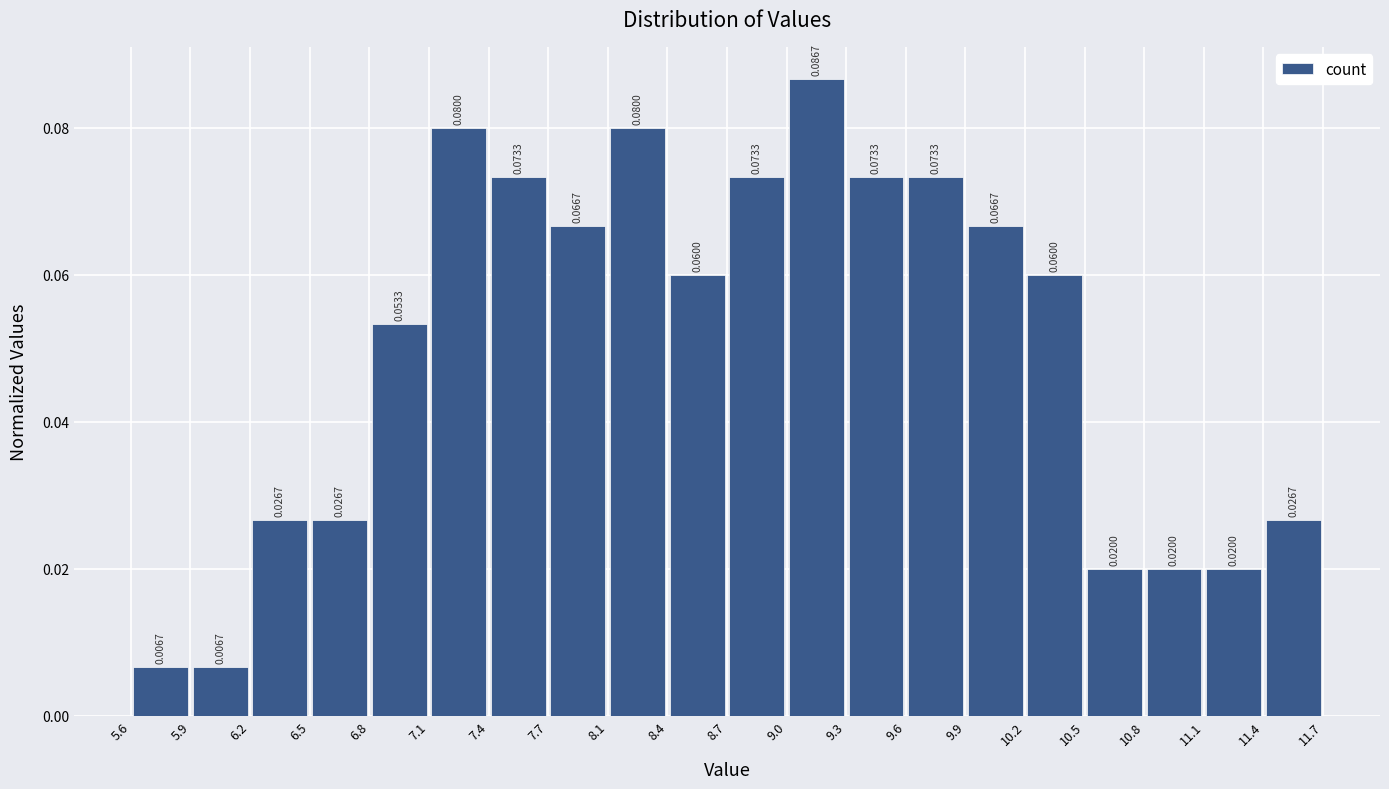

Over which range of the x-axis is the bar tallest?

9.0 to 9.3